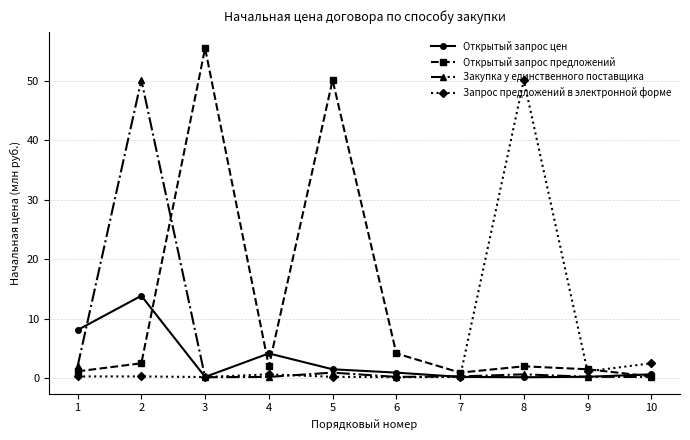

At which category is the sum across all series the highest?

2